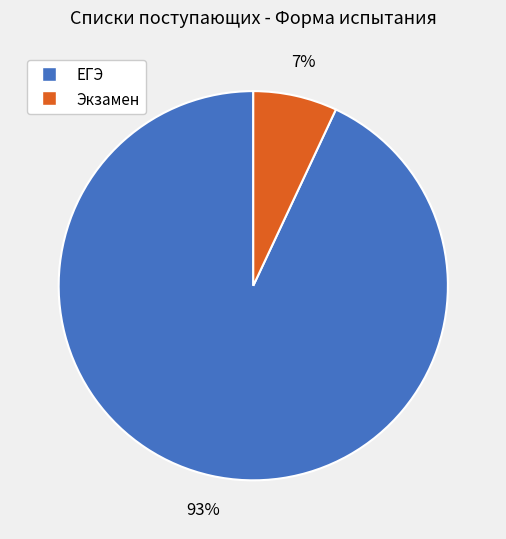

To the nearest percent, what is the difference between the Экзамен and ЕГЭ slice percentages?

86%